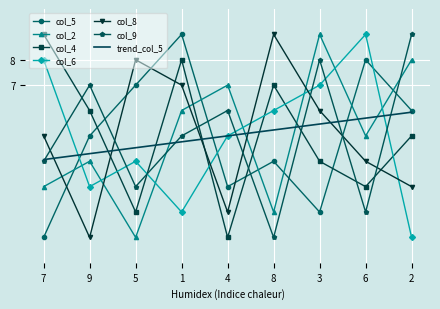

What is the spread (max minus min) of values at 9?

6.0